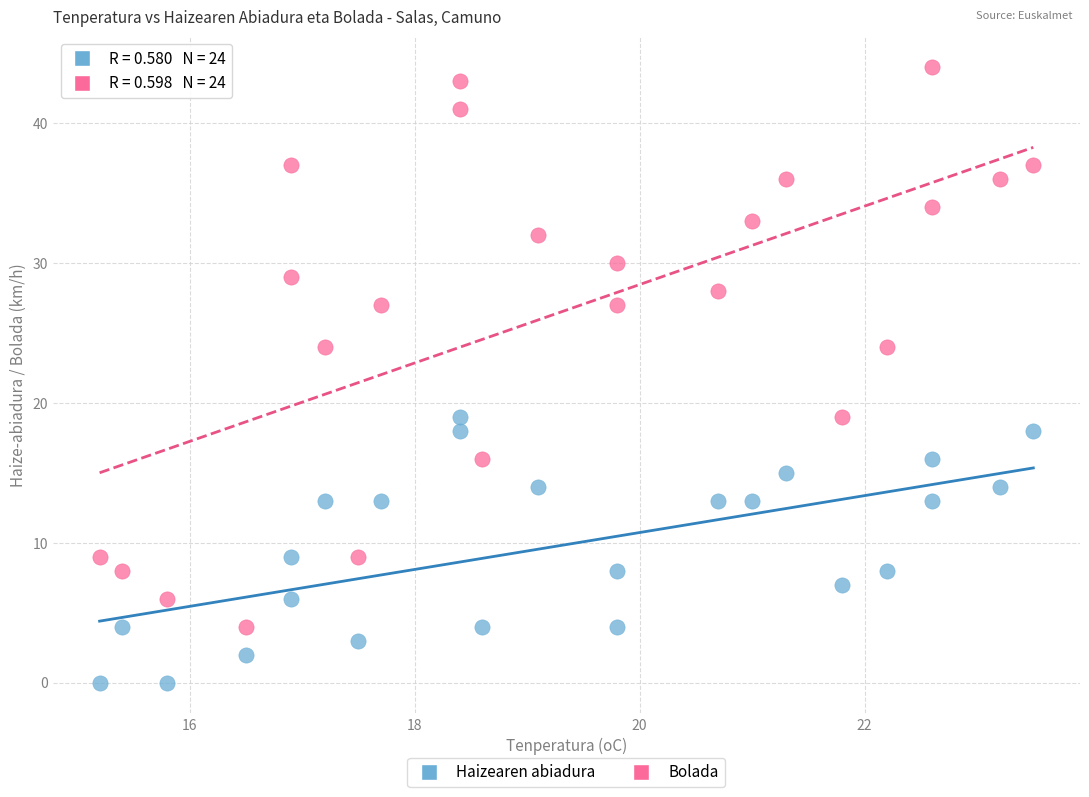

Which series has the widest spread of Y values?

Bolada